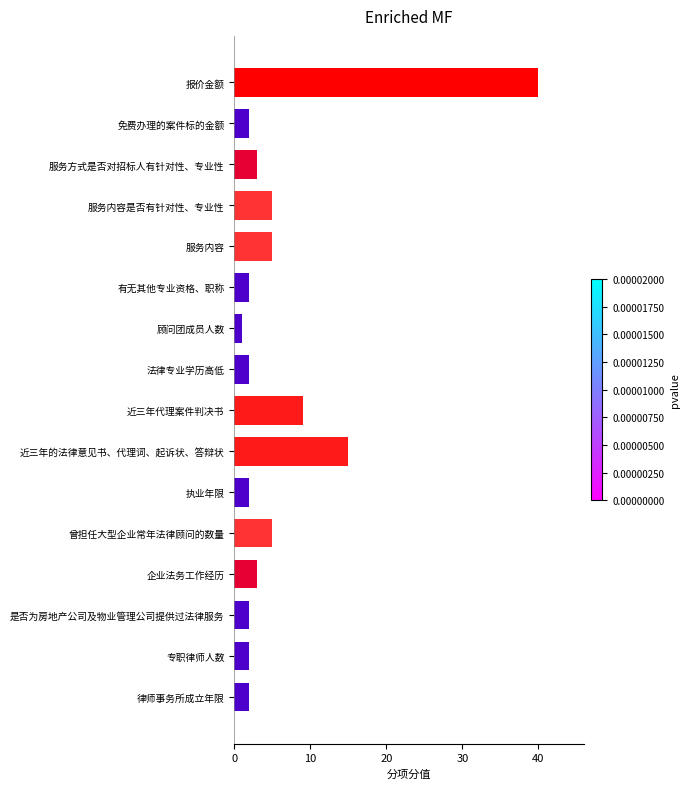

At which label is the value closest to 20?

近三年的法律意见书、代理词、起诉状、答辩状